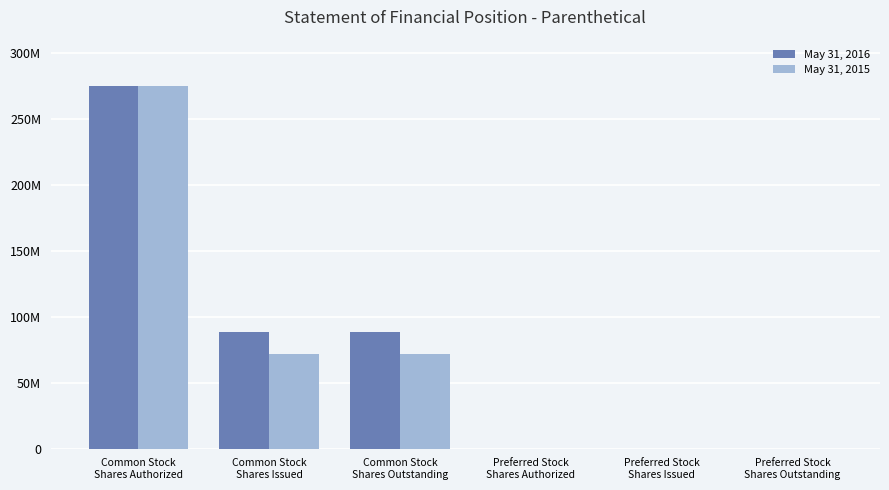

Is it true that May 31, 2015 equals 101948856 at Common Stock
Shares Outstanding?

False